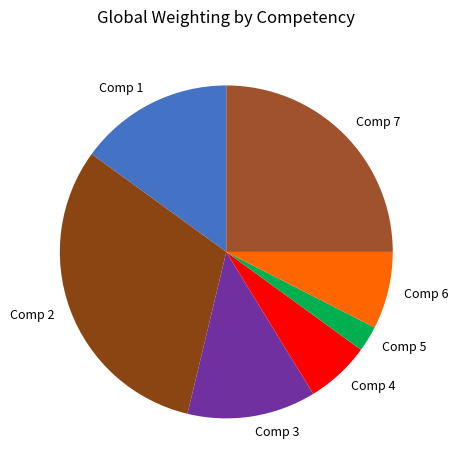

What is the smallest slice in the pie chart?

Comp 5